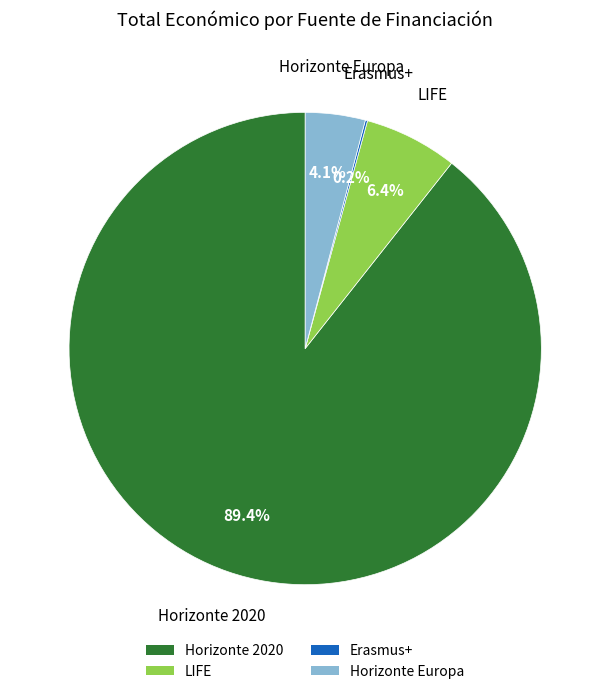

What percentage is NOT represented by Horizonte Europa?

95.9%